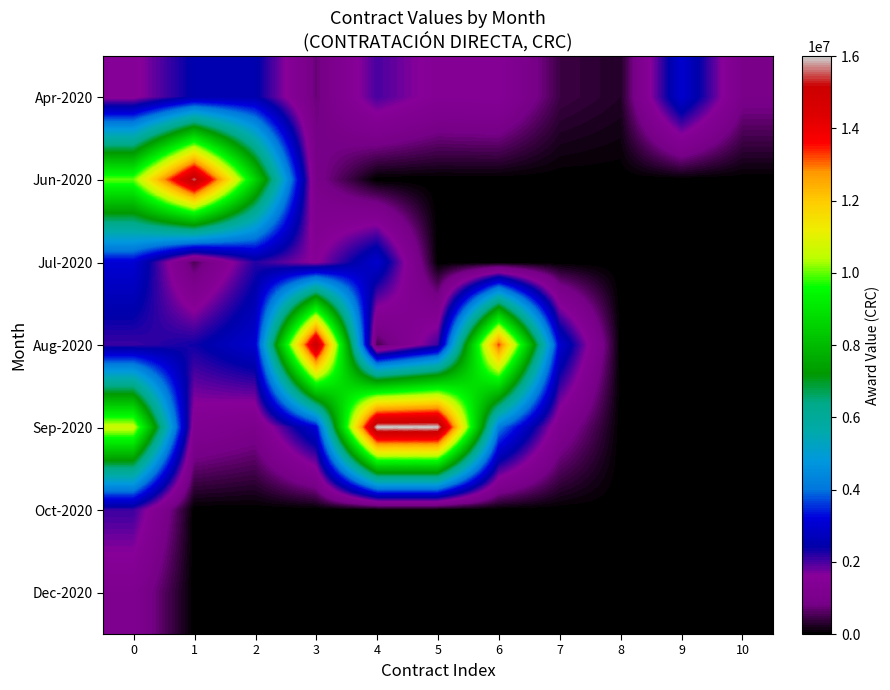

What is the greatest value displayed?

16000000